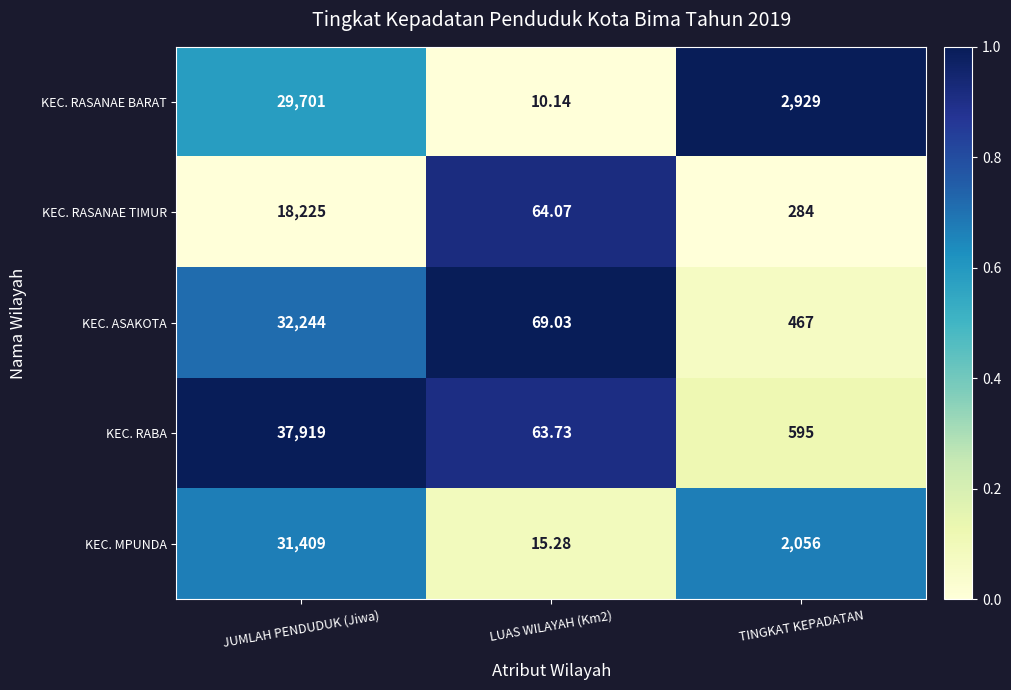

Which series has the largest range (max minus min)?

KEC. RABA